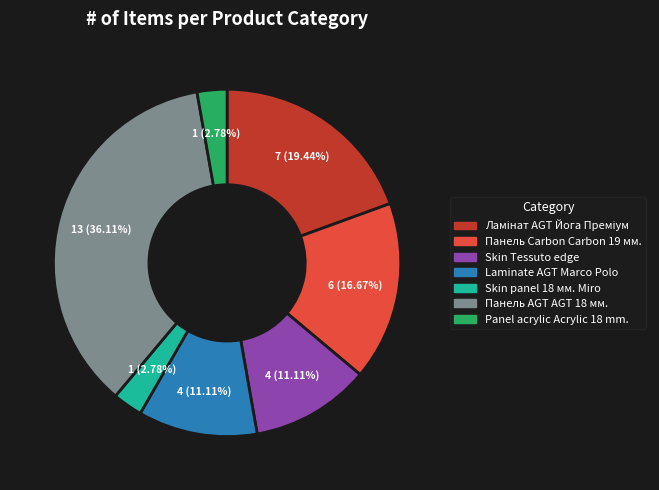

Is there any slice that represents more than half of the pie?

No